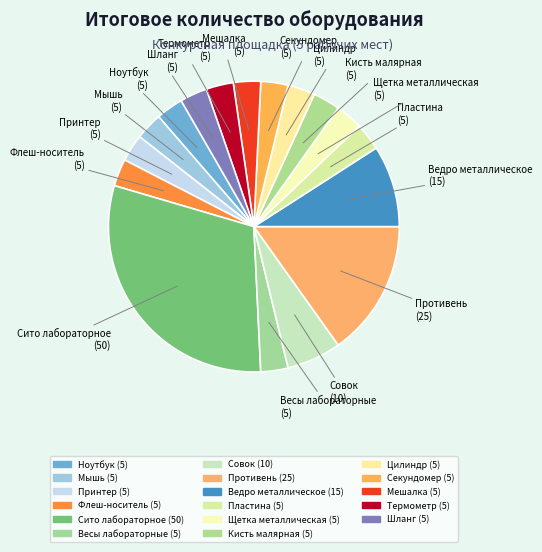

Combined, what portion of the pie is Совок and Кисть малярная?

9.1%